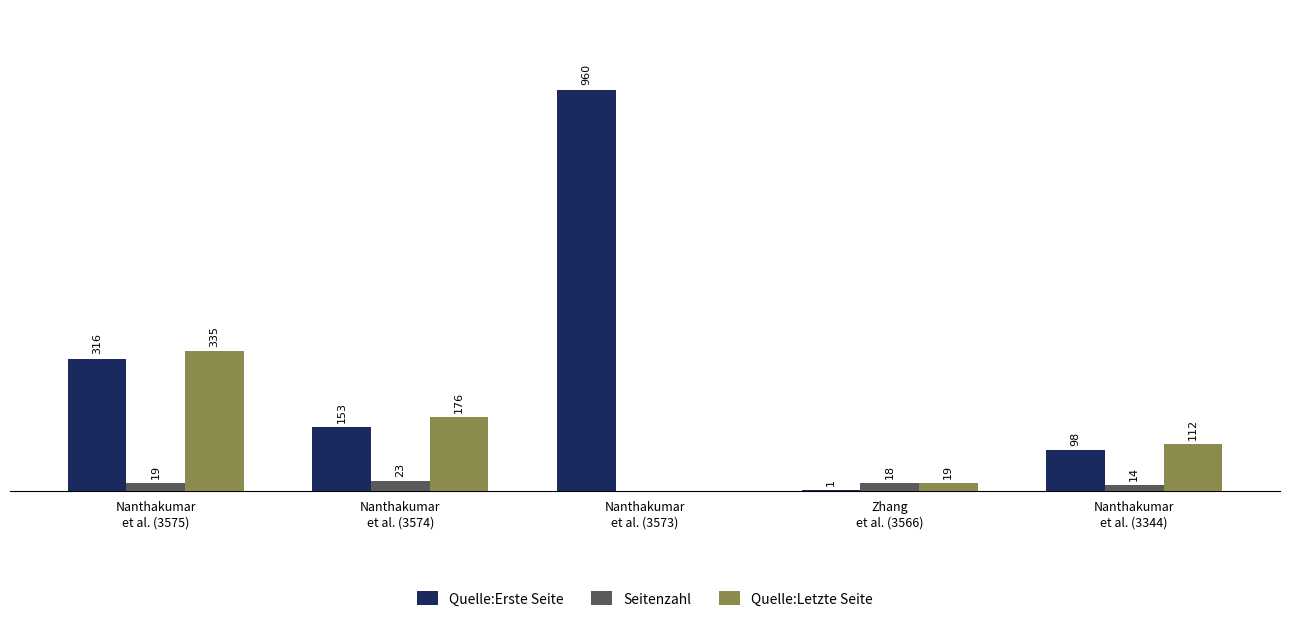

Which series has the largest total across all categories?

Quelle:Erste Seite